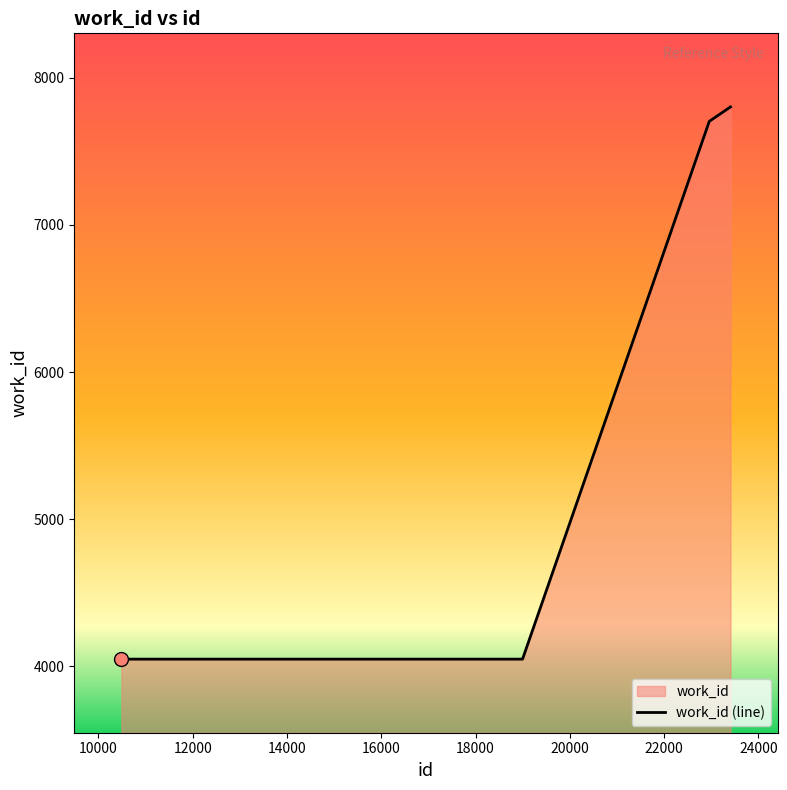

Which has a higher value, 22958 or 18995?

22958